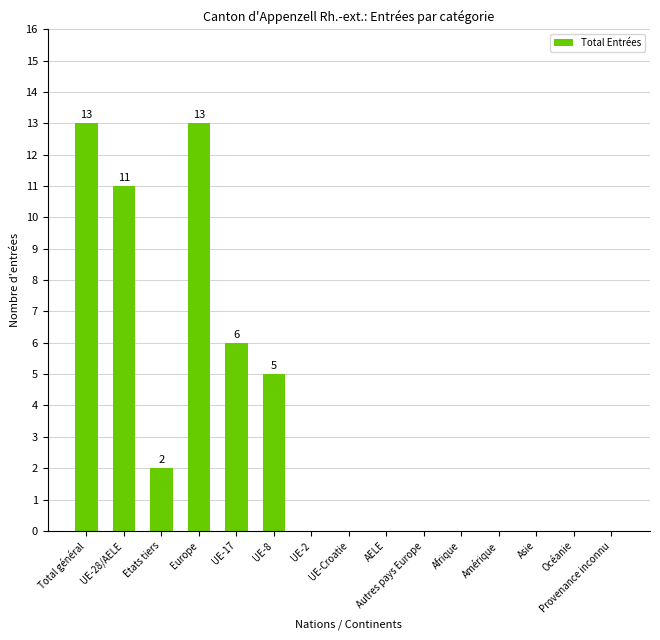

True or false: the data shows 9 at UE-17.

False